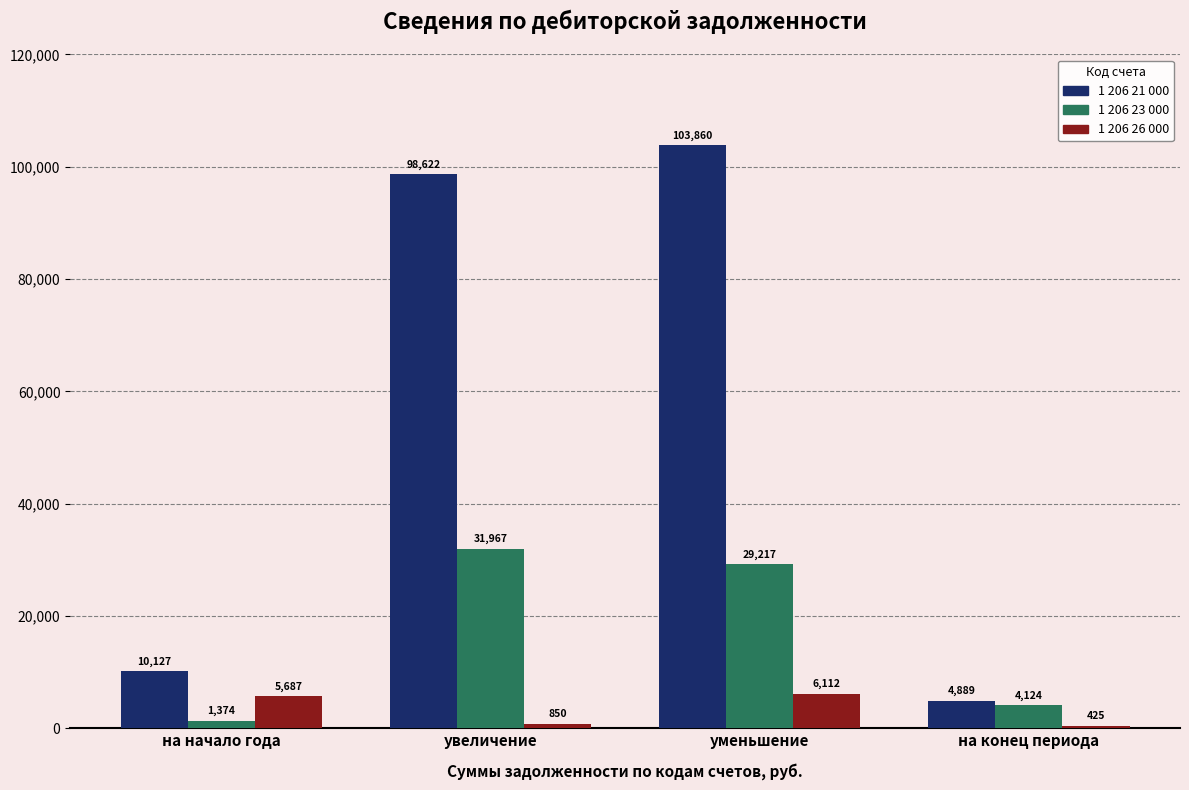

Is the value of 1 206 23 000 at на начало года greater than the value of 1 206 21 000 at увеличение?

No